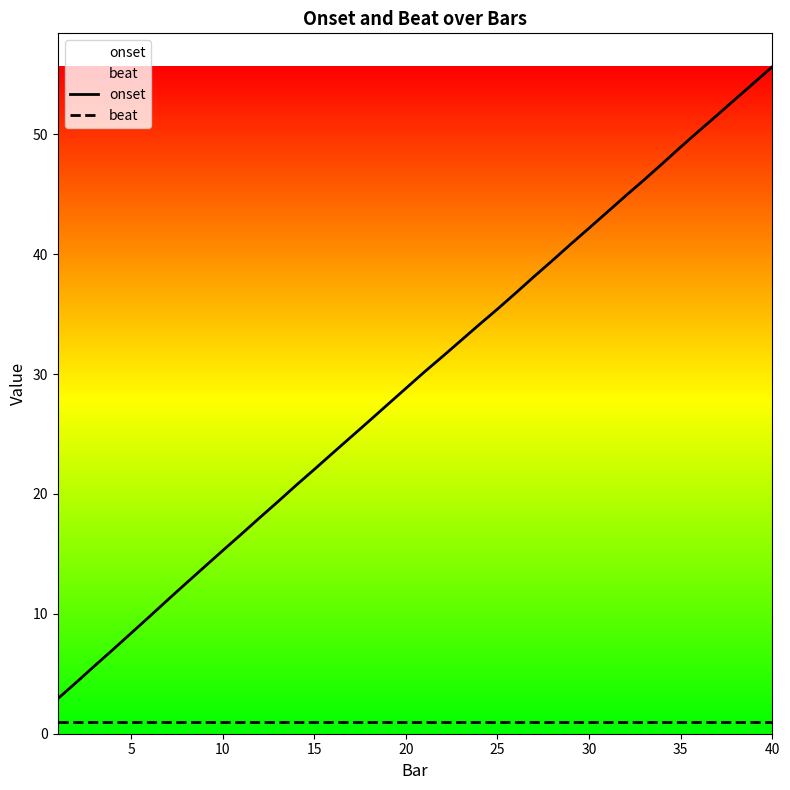

What is the maximum value for onset?

55.6